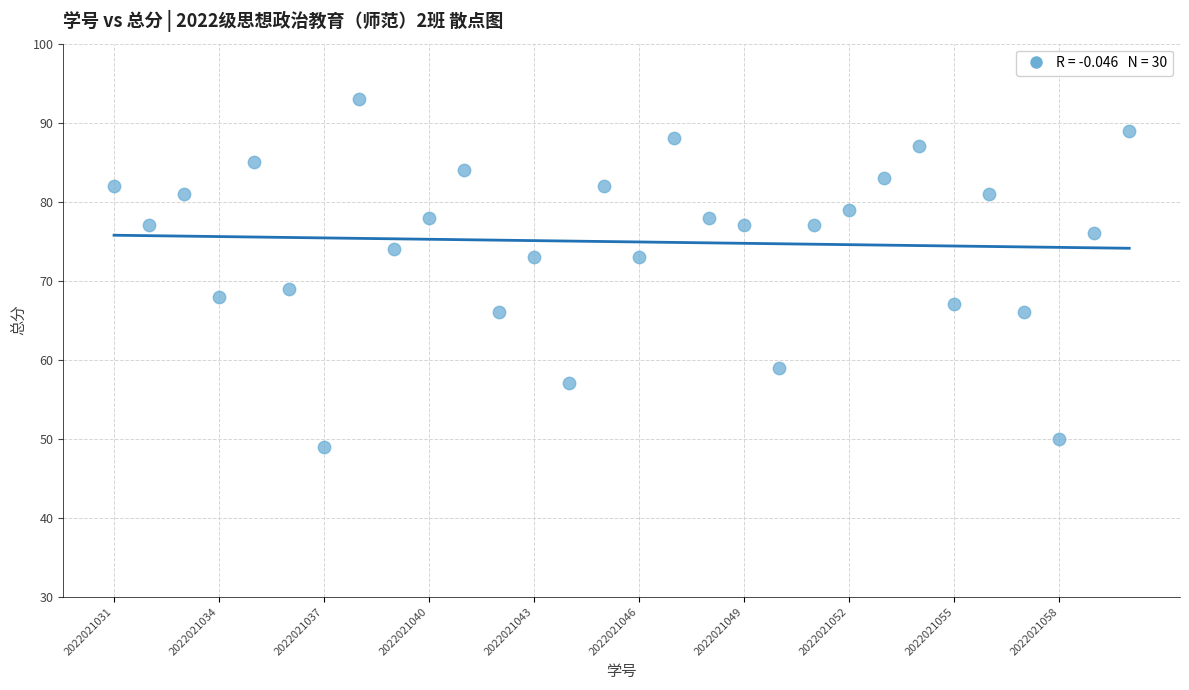

What is the range of Y values (max minus min)?

44